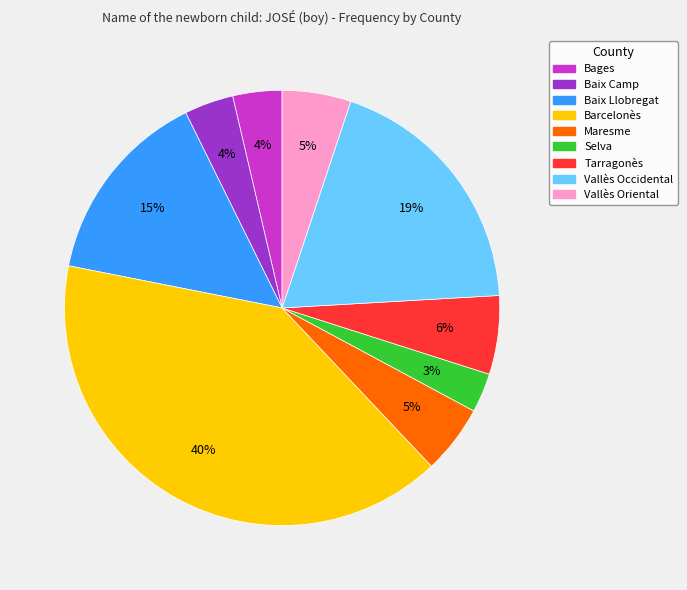

How many slices are in this pie chart?

9